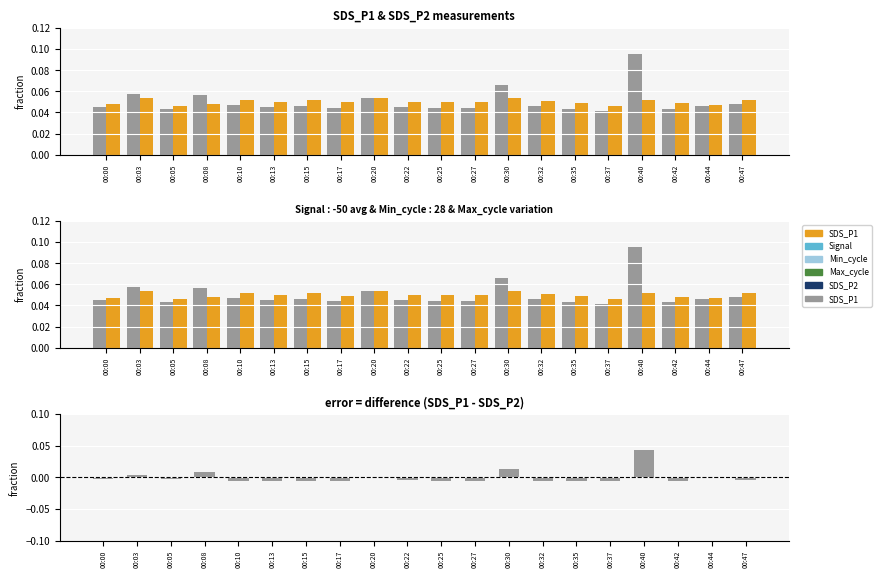

Reading left to right, extract all data points from this chart.

SDS_P1: 0.0	0.1	0.0	0.1	0.0	0.0	0.0	0.0	0.1	0.0	0.0	0.0	0.1	0.0	0.0	0.0	0.1	0.0	0.0	0.0
SDS_P2: 0.0	0.1	0.0	0.0	0.1	0.0	0.1	0.0	0.1	0.0	0.0	0.1	0.1	0.1	0.0	0.0	0.1	0.0	0.0	0.1
SDS_P1 - SDS_P2 (pos): 0.0	0.0	0.0	0.0	0.0	0.0	0.0	0.0	0.0	0.0	0.0	0.0	0.0	0.0	0.0	0.0	0.0	0.0	0.0	0.0
SDS_P1 - SDS_P2 (neg): -0.0	0.0	-0.0	0.0	-0.0	-0.0	-0.0	-0.0	-0.0	-0.0	-0.0	-0.0	0.0	-0.0	-0.0	-0.0	0.0	-0.0	-0.0	-0.0